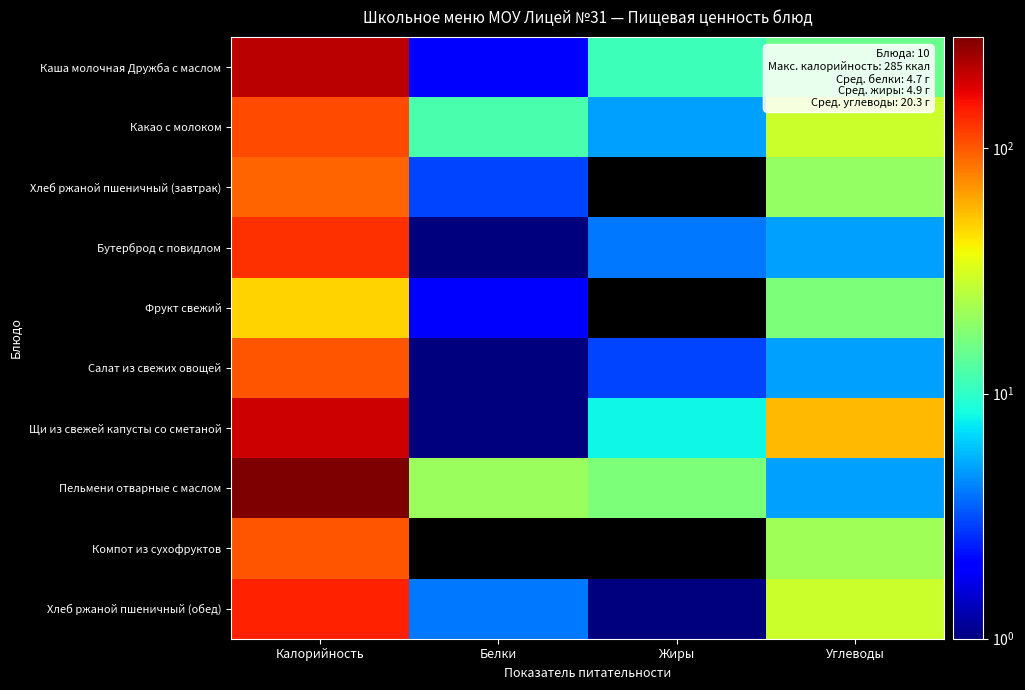

Reading right to left, transcribe all the data shown in this chart.

Каша молочная Дружба с маслом: Углеводы=15	Жиры=11	Белки=2	Калорийность=211
Какао с молоком: Углеводы=29	Жиры=5	Белки=12	Калорийность=110
Хлеб ржаной пшеничный (завтрак): Углеводы=20	Жиры=0	Белки=3	Калорийность=93
Бутерброд с повидлом: Углеводы=5	Жиры=4	Белки=1	Калорийность=127
Фрукт свежий: Углеводы=17	Жиры=0	Белки=2	Калорийность=48
Салат из свежих овощей: Углеводы=5	Жиры=3	Белки=1	Калорийность=102
Щи из свежей капусты со сметаной: Углеводы=56	Жиры=8	Белки=1	Калорийность=195
Пельмени отварные с маслом: Углеводы=5	Жиры=17	Белки=21	Калорийность=285
Компот из сухофруктов: Углеводы=22	Жиры=0	Белки=0	Калорийность=102
Хлеб ржаной пшеничный (обед): Углеводы=29	Жиры=1	Белки=4	Калорийность=139